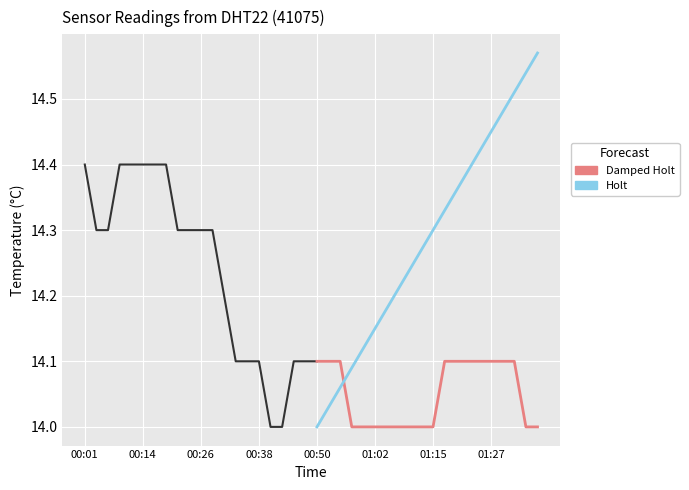

Which label corresponds to the smallest value in the chart?

00:38